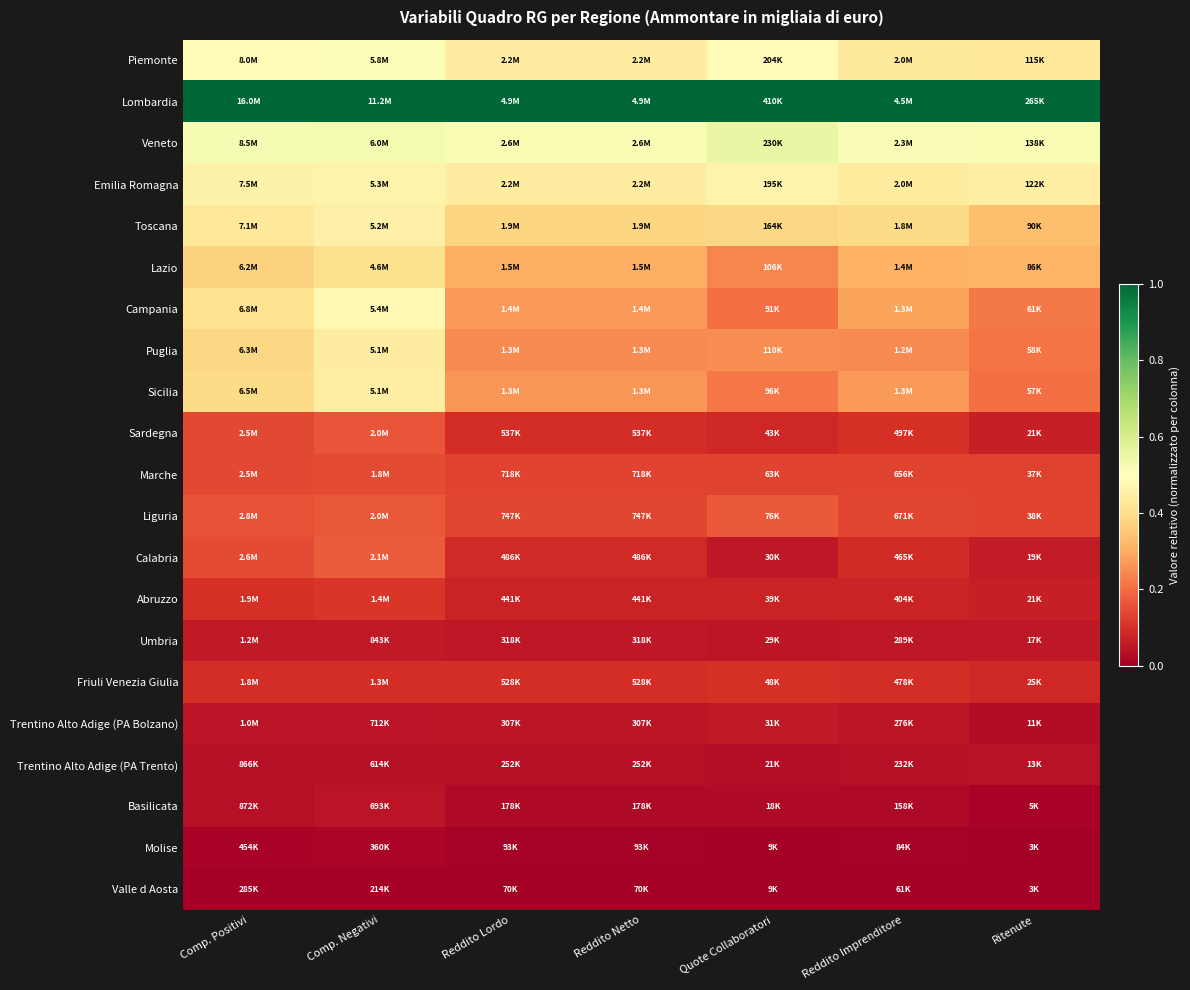

Which label corresponds to the largest value in the chart?

Comp. Positivi